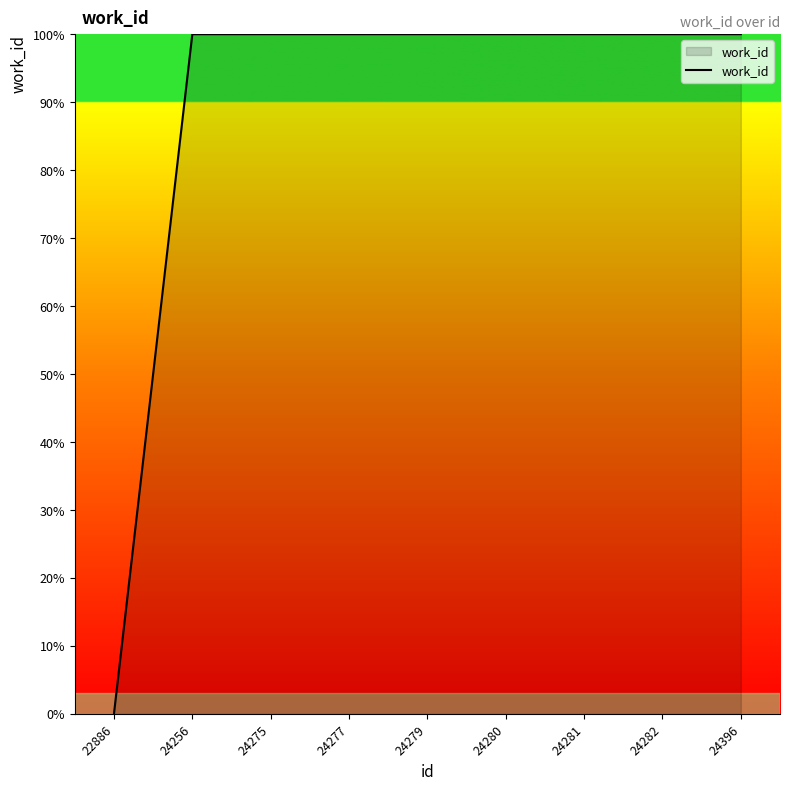

What is the difference between the values at 24275 and 22886?

100